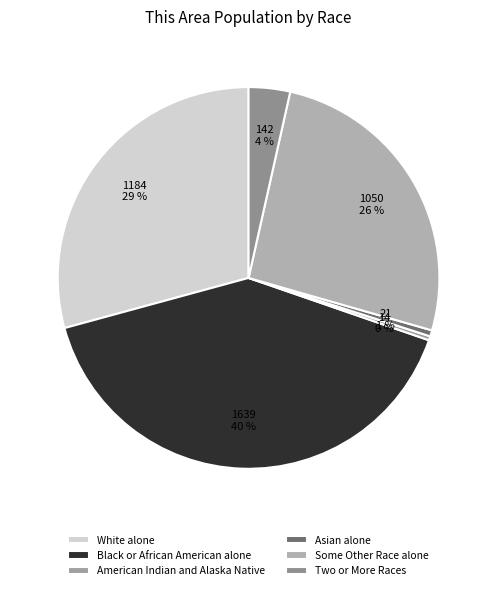

How many segments does this pie chart have?

6